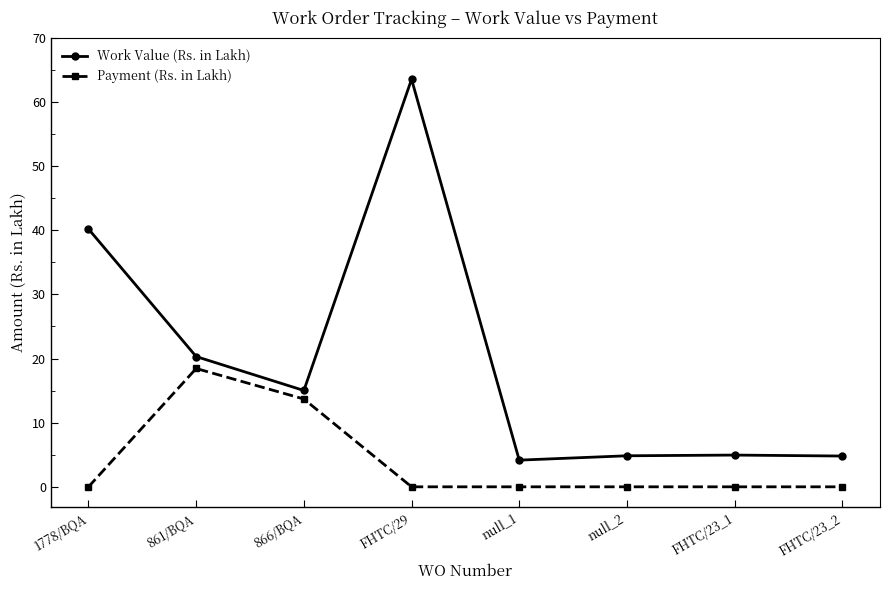

True or false: Payment (Rs. in Lakh) and Work Value (Rs. in Lakh) intersect in this chart.

False